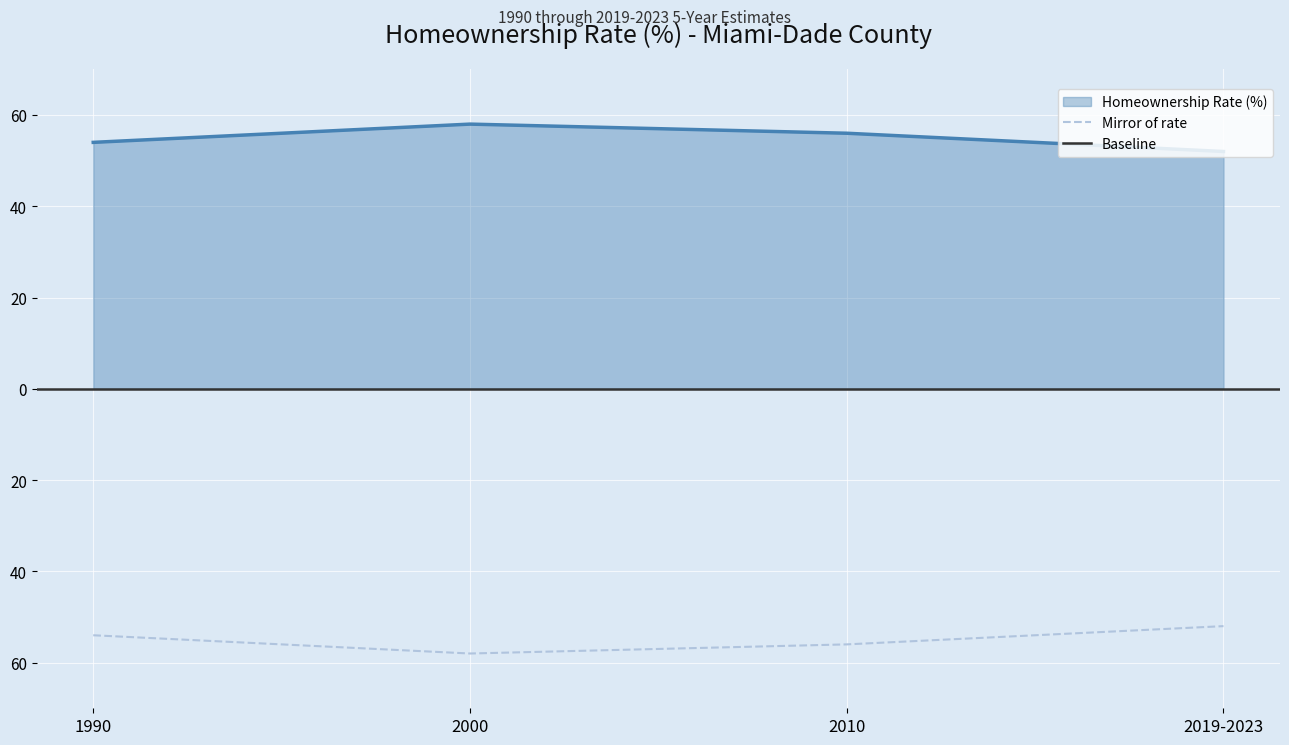

Reading right to left, extract all data points from this chart.

52	56	58	54